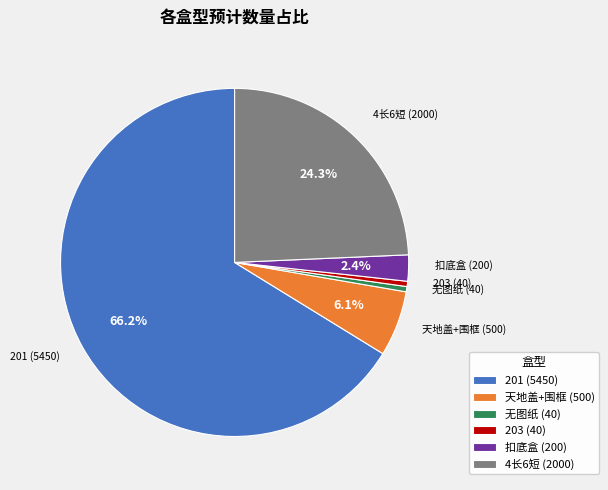

Is there any slice that represents more than half of the pie?

Yes